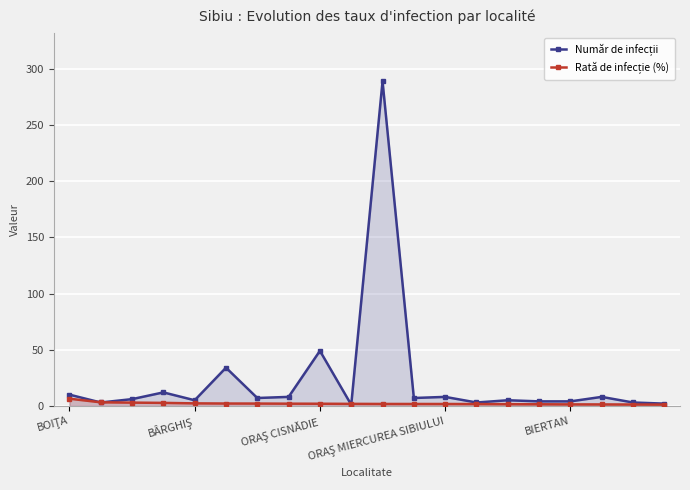

Is it true that Număr de infecții equals 4.7 at 18?

False